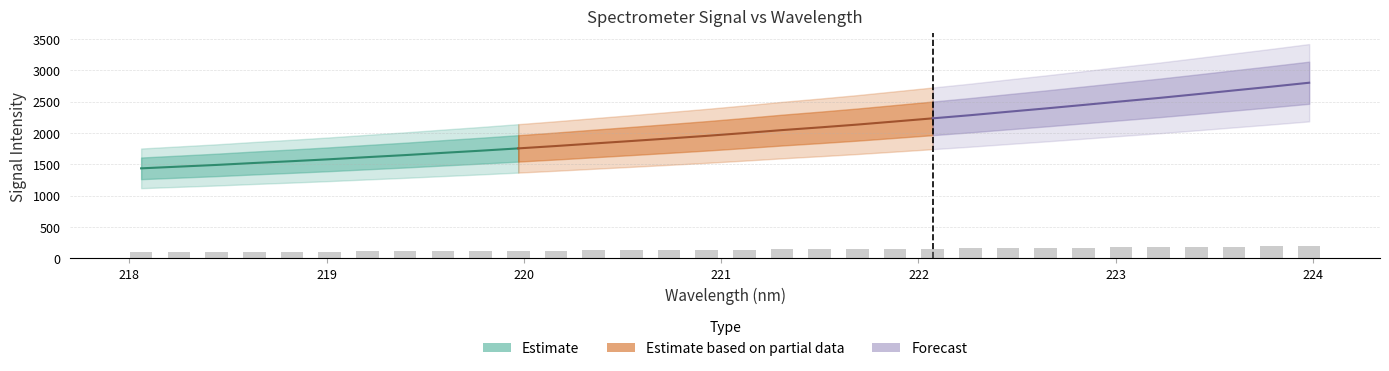

What is the minimum value shown in the chart?

100.5